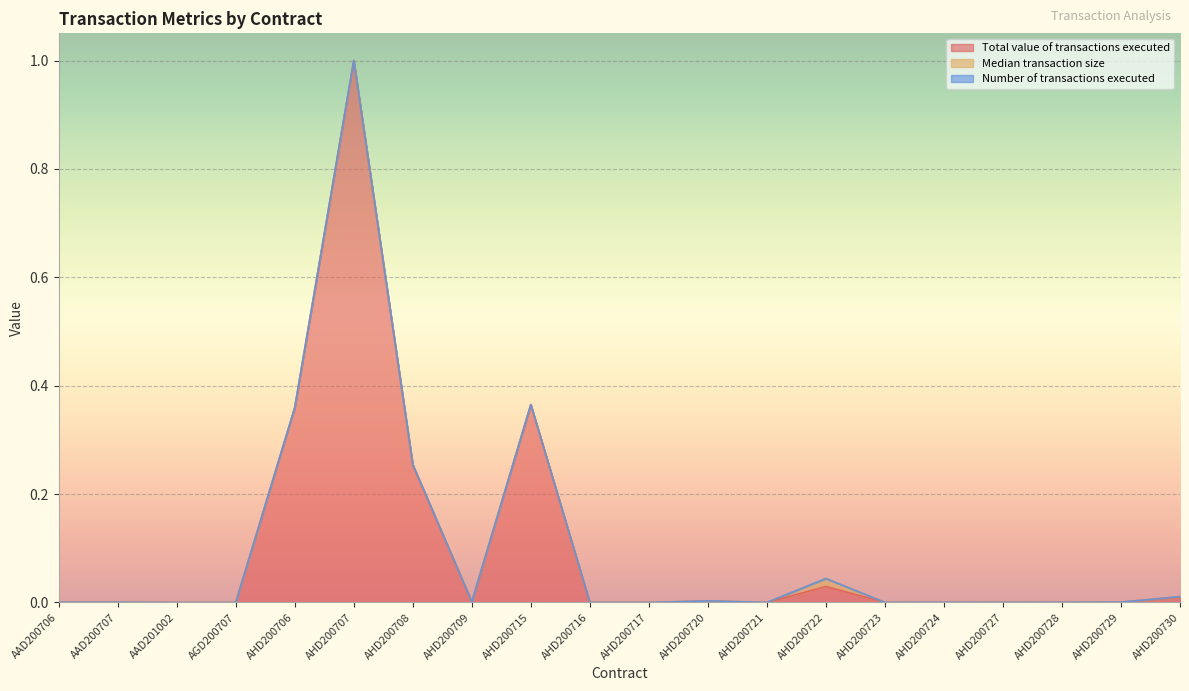

Between AHD200708 and AHD200727, which is larger?

AHD200708